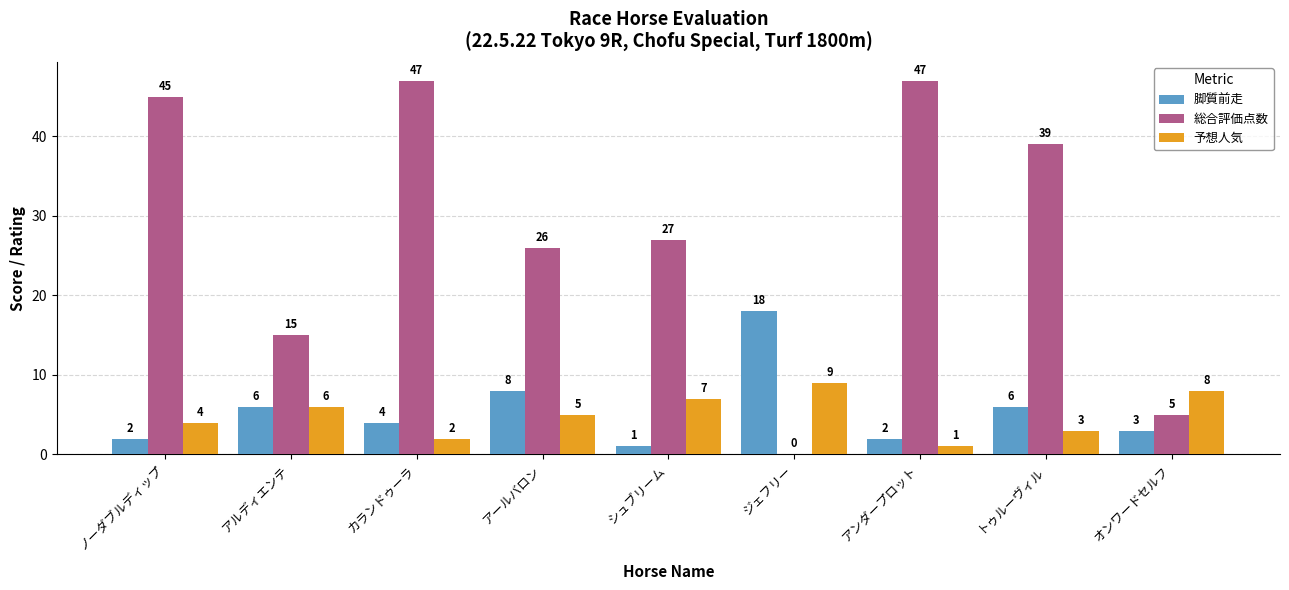

At which label does 予想人気 reach its peak?

ジェフリー